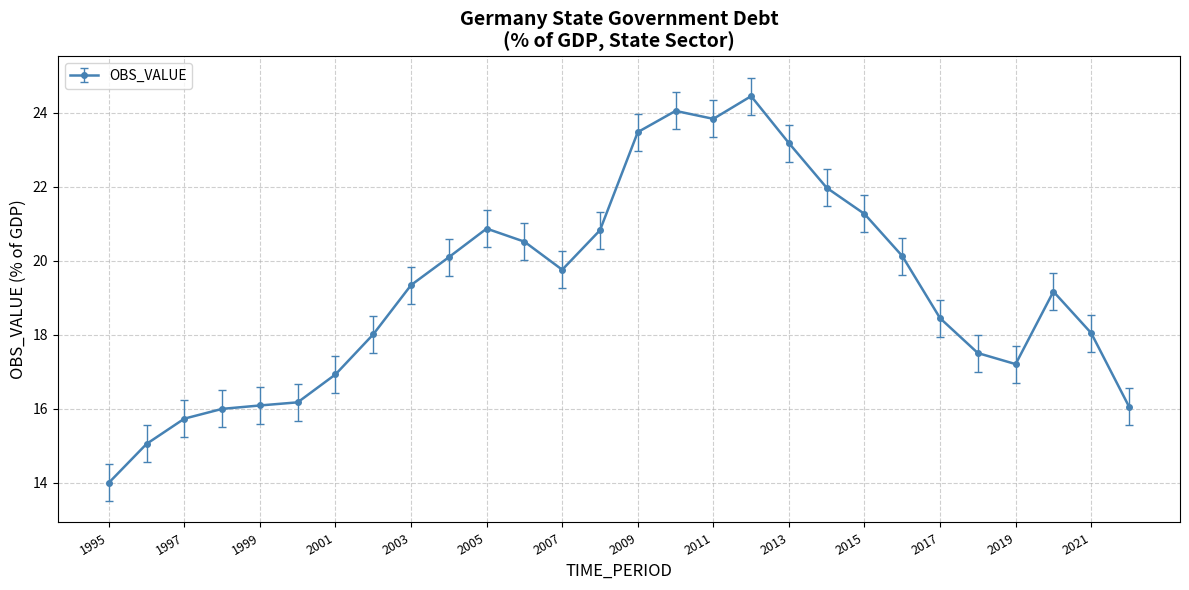

What is the average value?

19.2